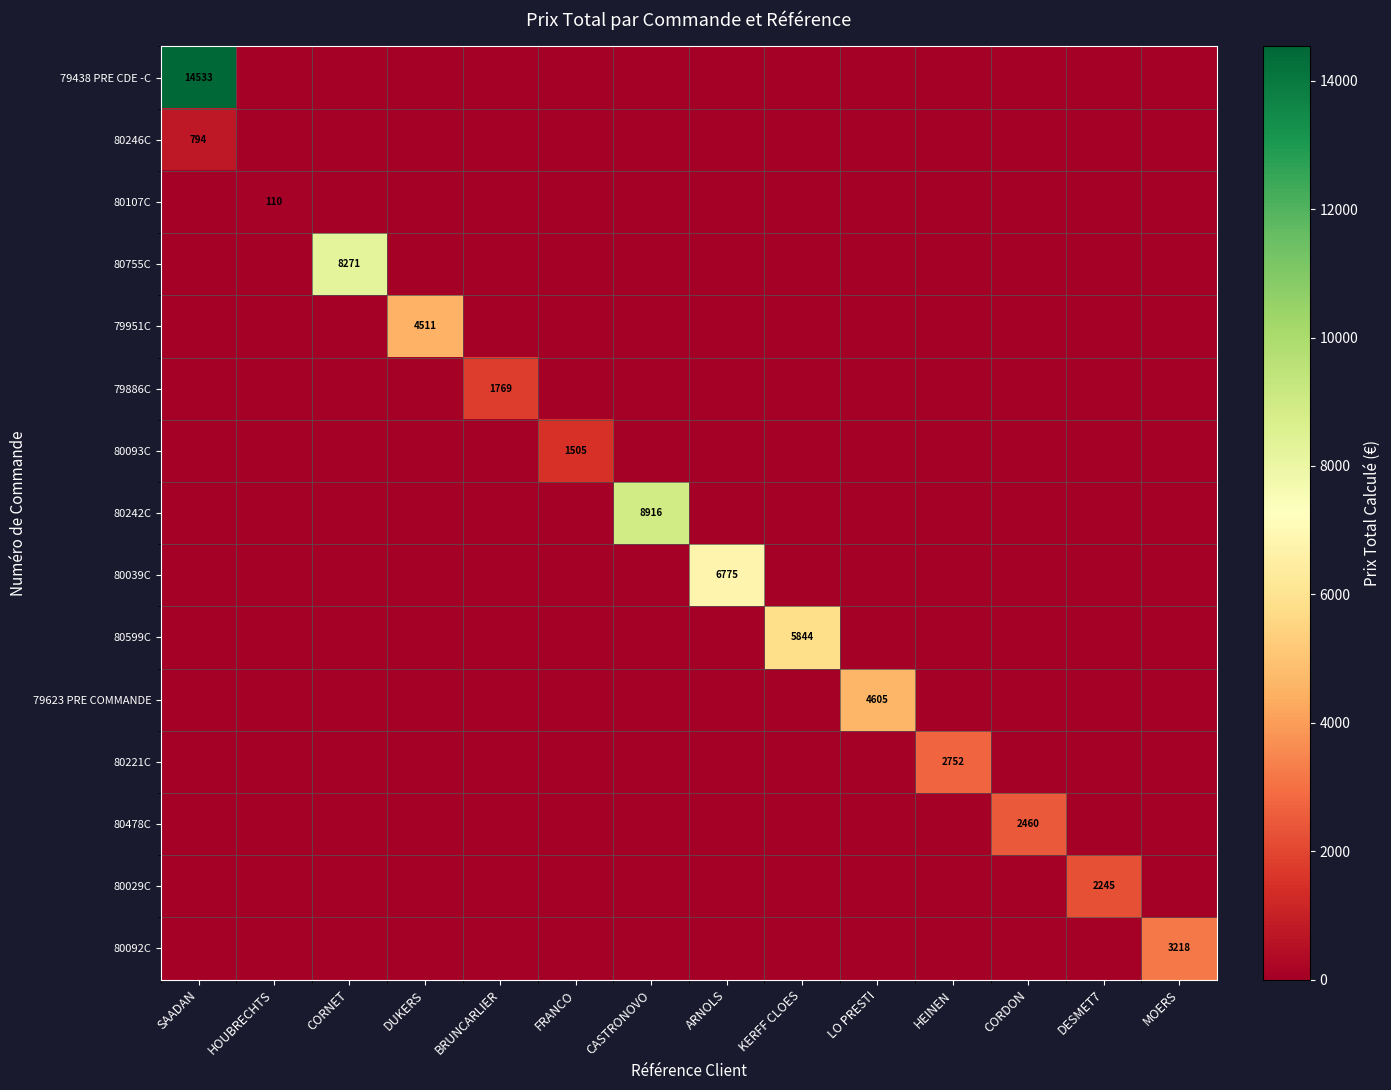

Count the number of data series in this chart.

15